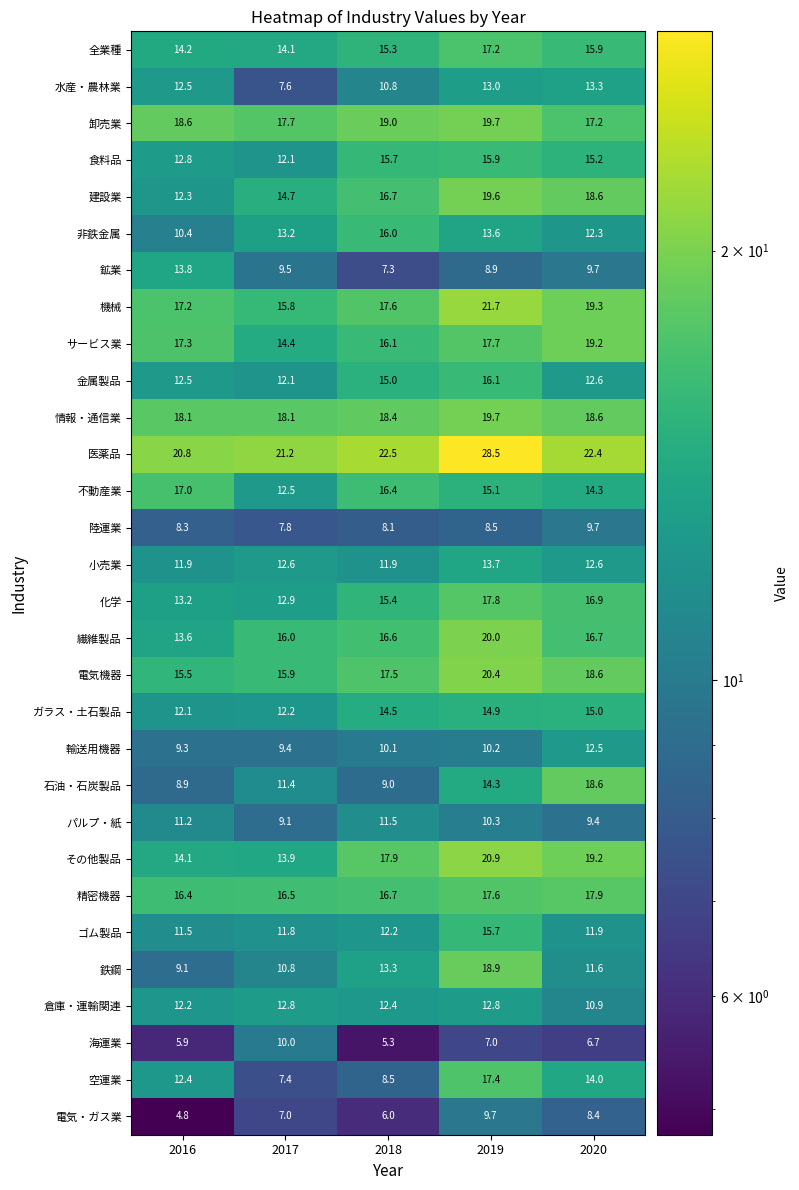

What is the average value of the 鉄鋼 series?

12.7